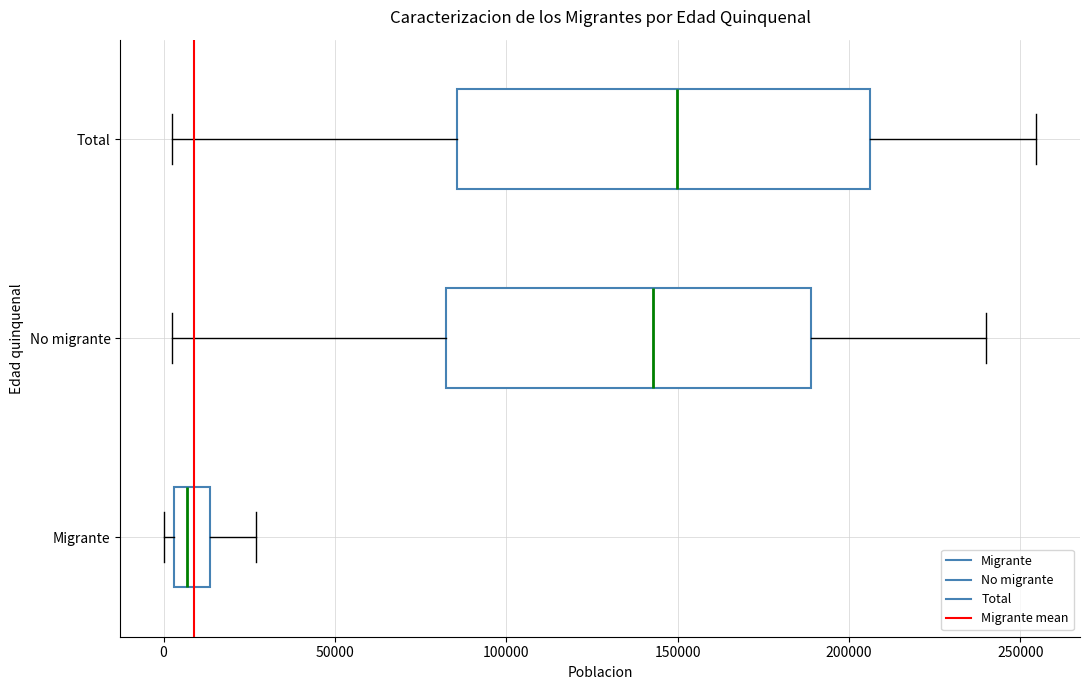

Which box's median line is the furthest to the right?

Total